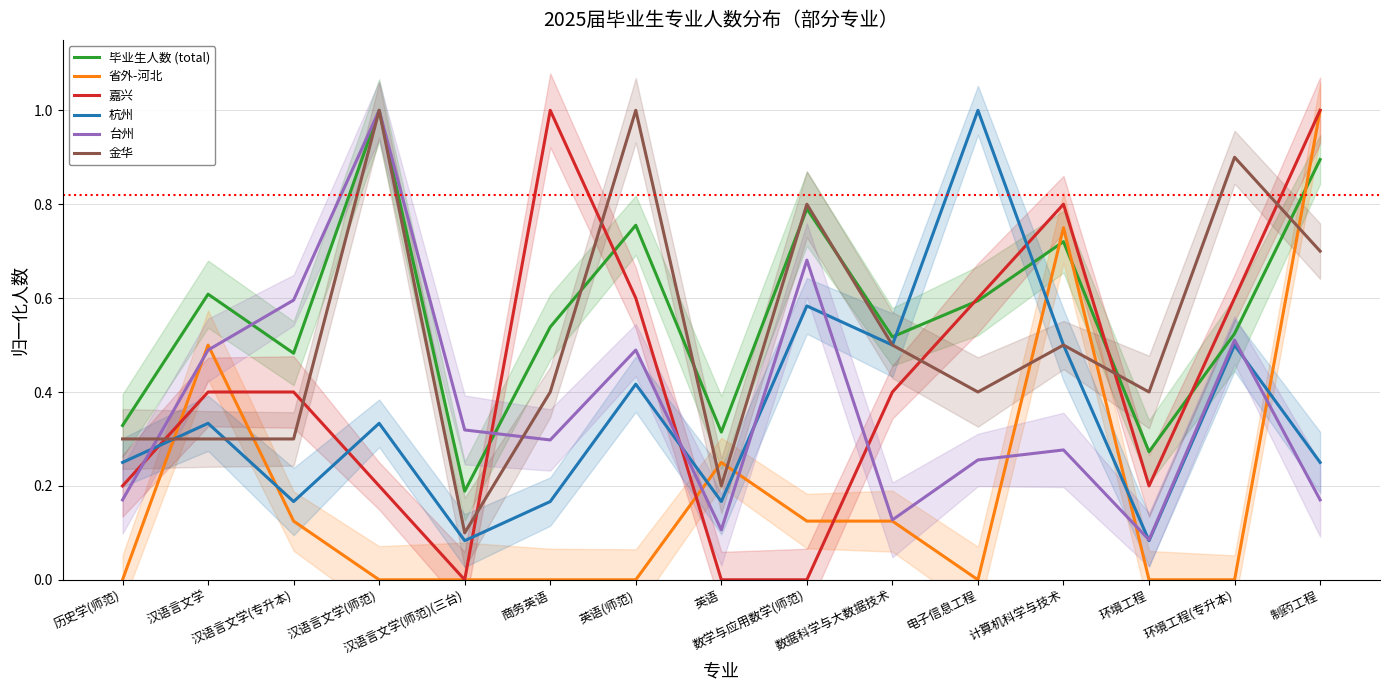

Reading left to right, what are all the values shown in this chart?

毕业生人数 (total): 0.3	0.6	0.5	1.0	0.2	0.5	0.8	0.3	0.8	0.5	0.6	0.7	0.3	0.5	0.9
省外-河北: 0.0	0.5	0.1	0.0	0.0	0.0	0.0	0.2	0.1	0.1	0.0	0.8	0.0	0.0	1.0
嘉兴: 0.2	0.4	0.4	0.2	0.0	1.0	0.6	0.0	0.0	0.4	0.6	0.8	0.2	0.6	1.0
杭州: 0.2	0.3	0.2	0.3	0.1	0.2	0.4	0.2	0.6	0.5	1.0	0.5	0.1	0.5	0.2
台州: 0.2	0.5	0.6	1.0	0.3	0.3	0.5	0.1	0.7	0.1	0.3	0.3	0.1	0.5	0.2
金华: 0.3	0.3	0.3	1.0	0.1	0.4	1.0	0.2	0.8	0.5	0.4	0.5	0.4	0.9	0.7